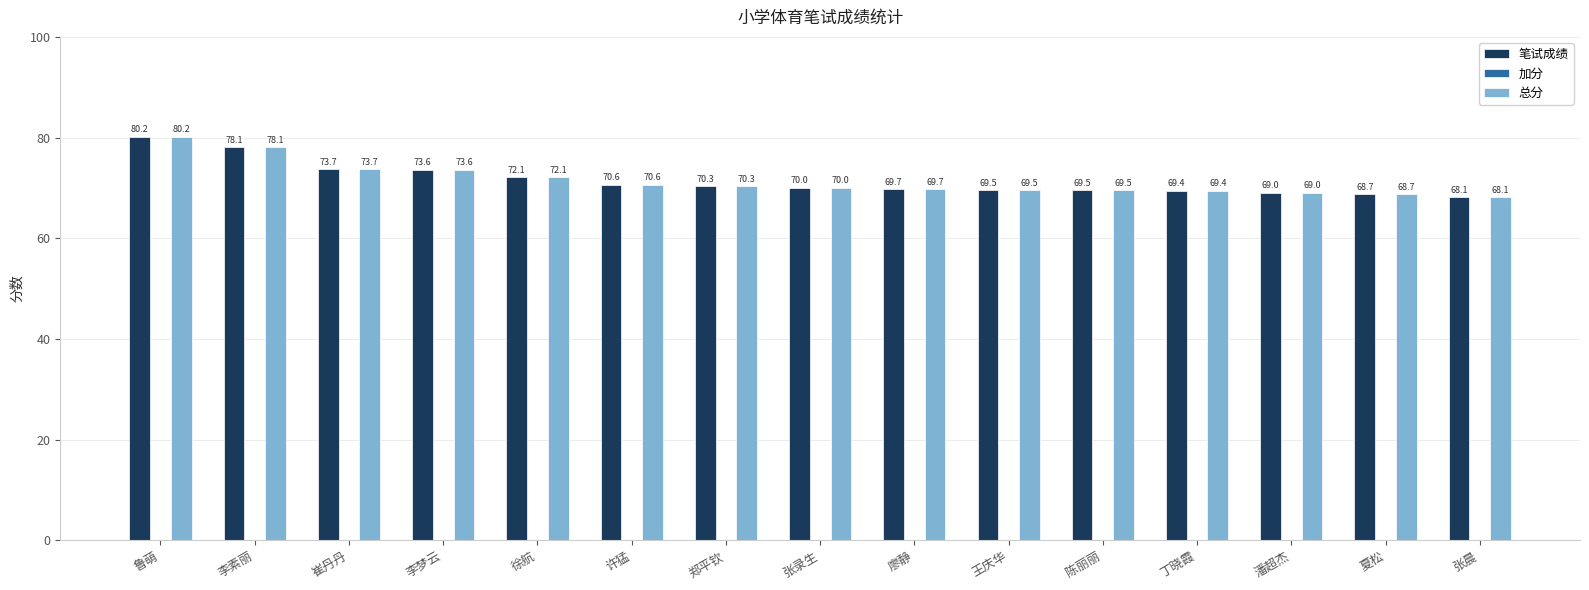

What is the total value across all series at 李素丽?

156.2